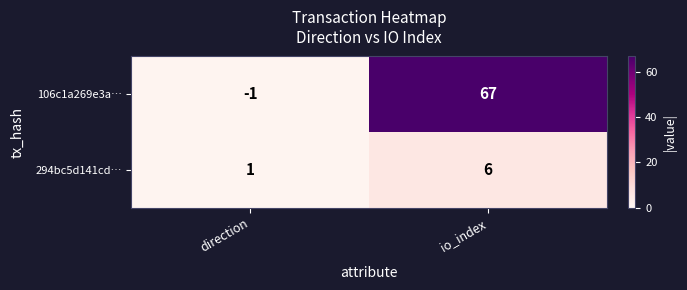

At io_index, list the series in order from largest to smallest.

106c1a269e3a…, 294bc5d141cd…